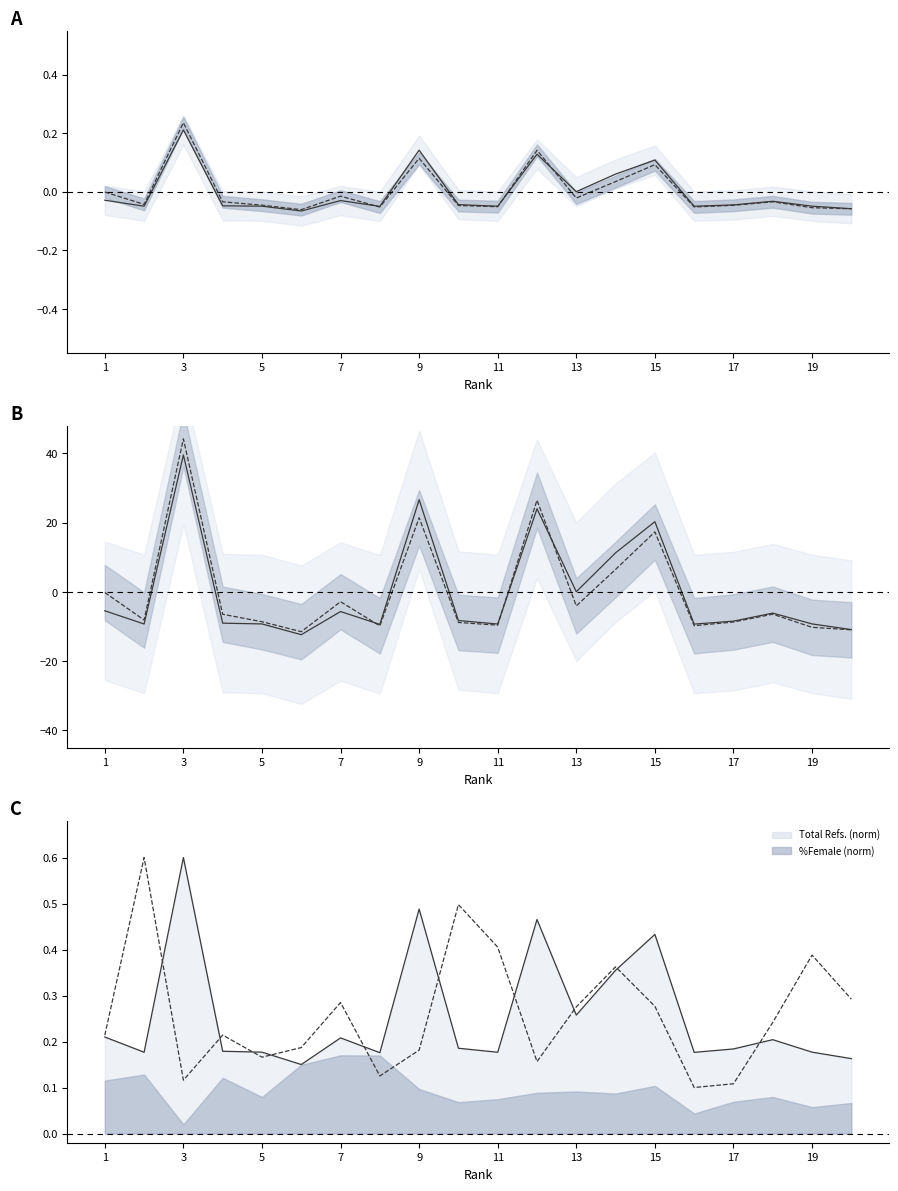

The Total Refs. (scaled) series shows -5.4 at 1. True or false?

True